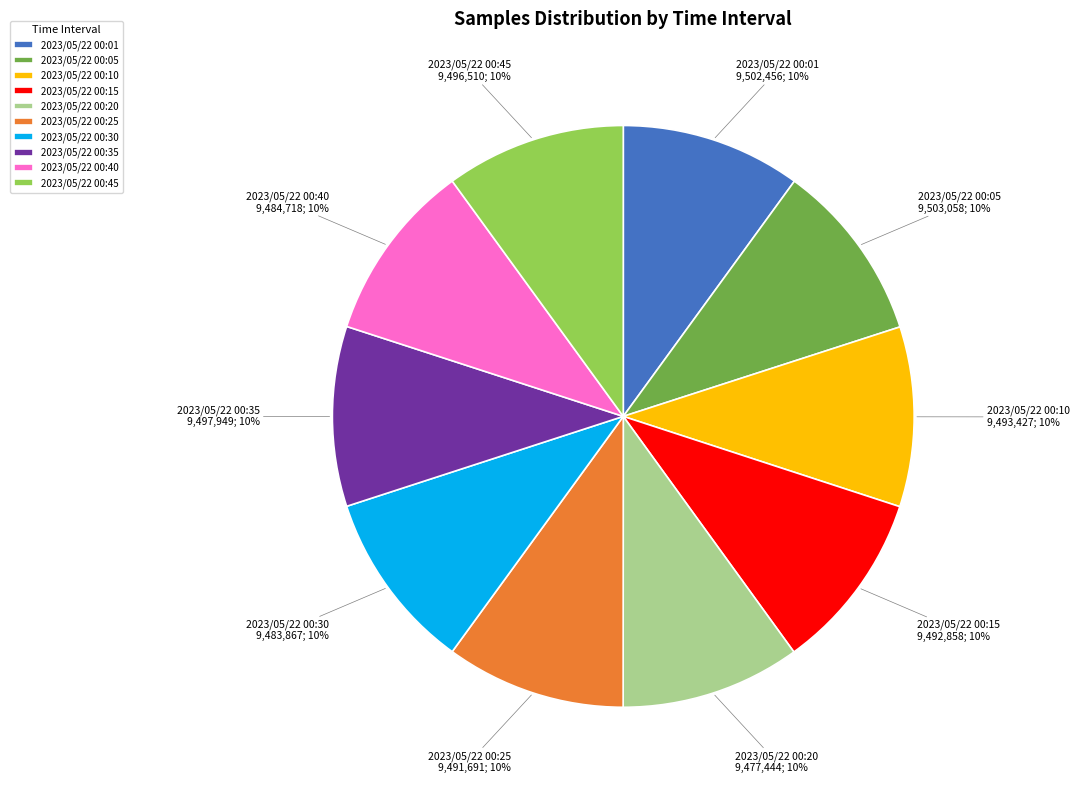

What is the ratio of the value at 2023/05/22 00:35 9,497,949; 10% to the value at 2023/05/22 00:30 9,483,867; 10%?

1.0